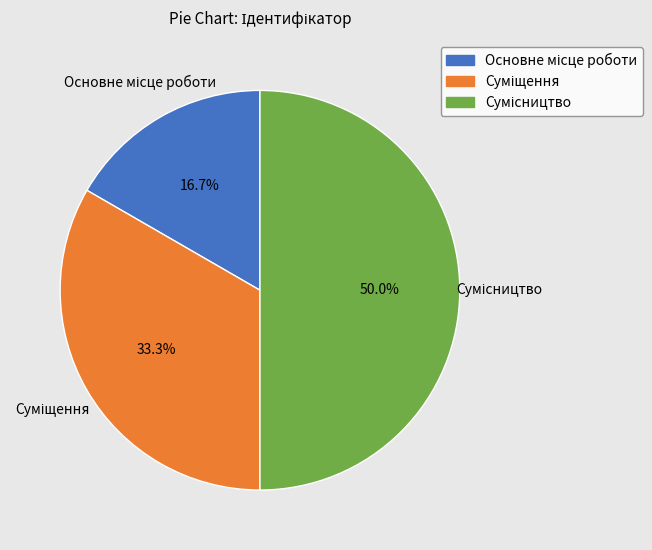

The Суміщення slice represents 21% of the pie. True or false?

False